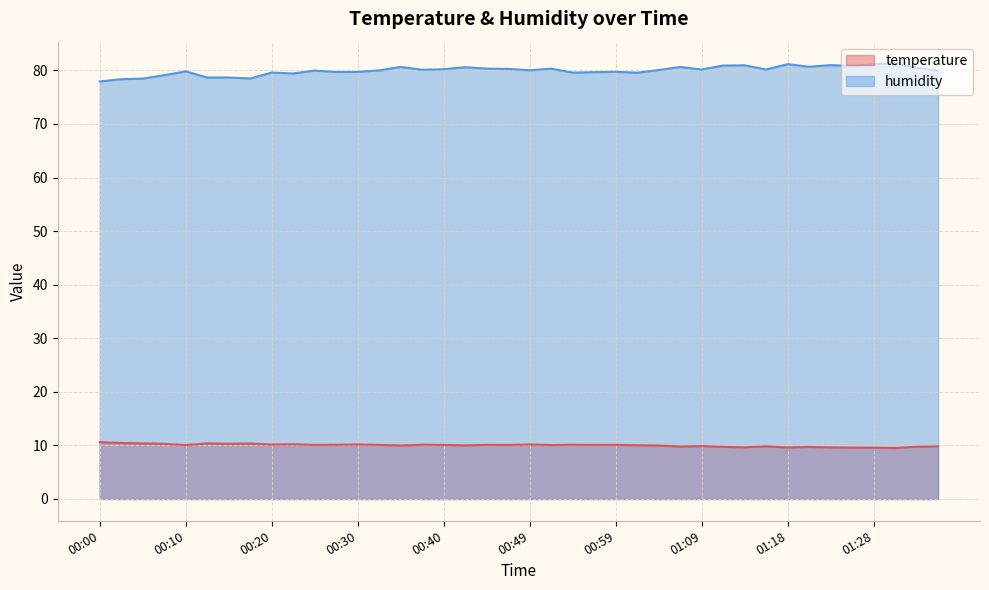

True or false: humidity and temperature intersect in this chart.

False